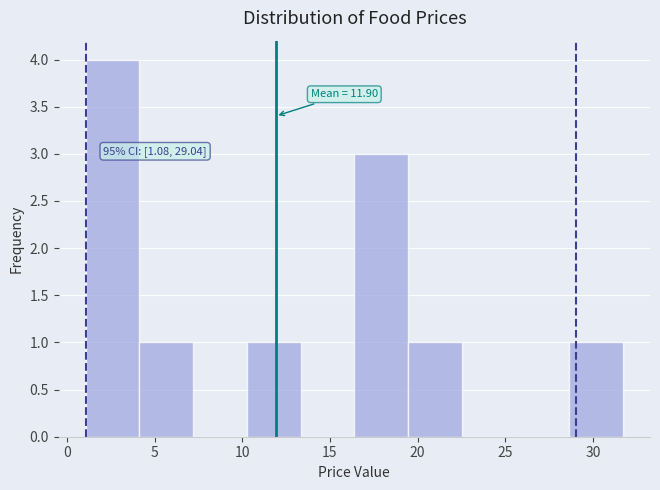

Which range on the x-axis has the tallest bar?

1.0 to 4.0